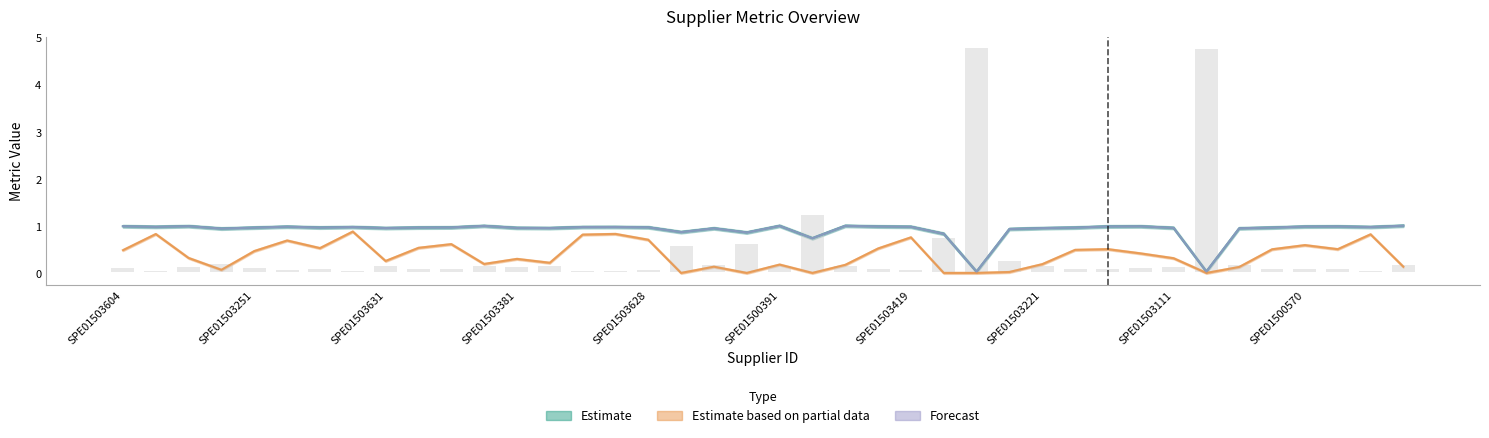

Between SPE01500606 and SPE01503631, which is larger?

SPE01503631